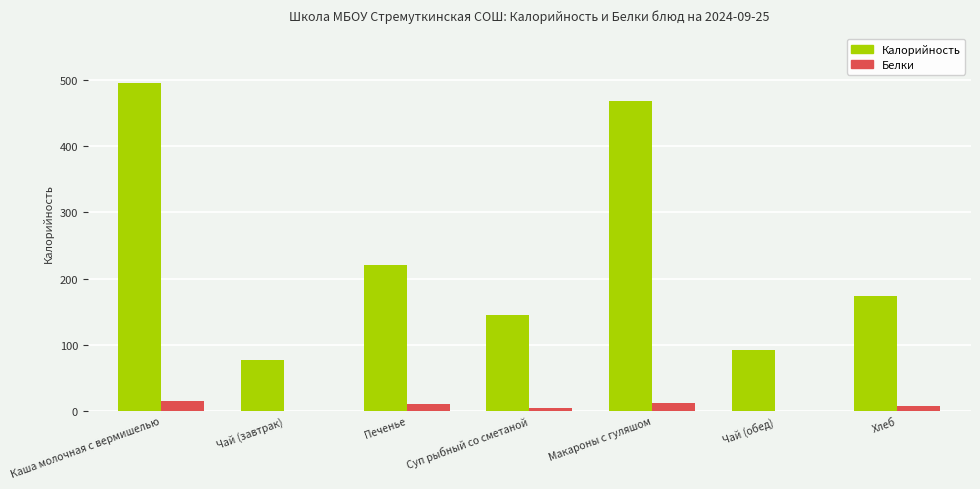

Is the value of Белки at Каша молочная с вермишелью greater than the value of Калорийность at Хлеб?

No